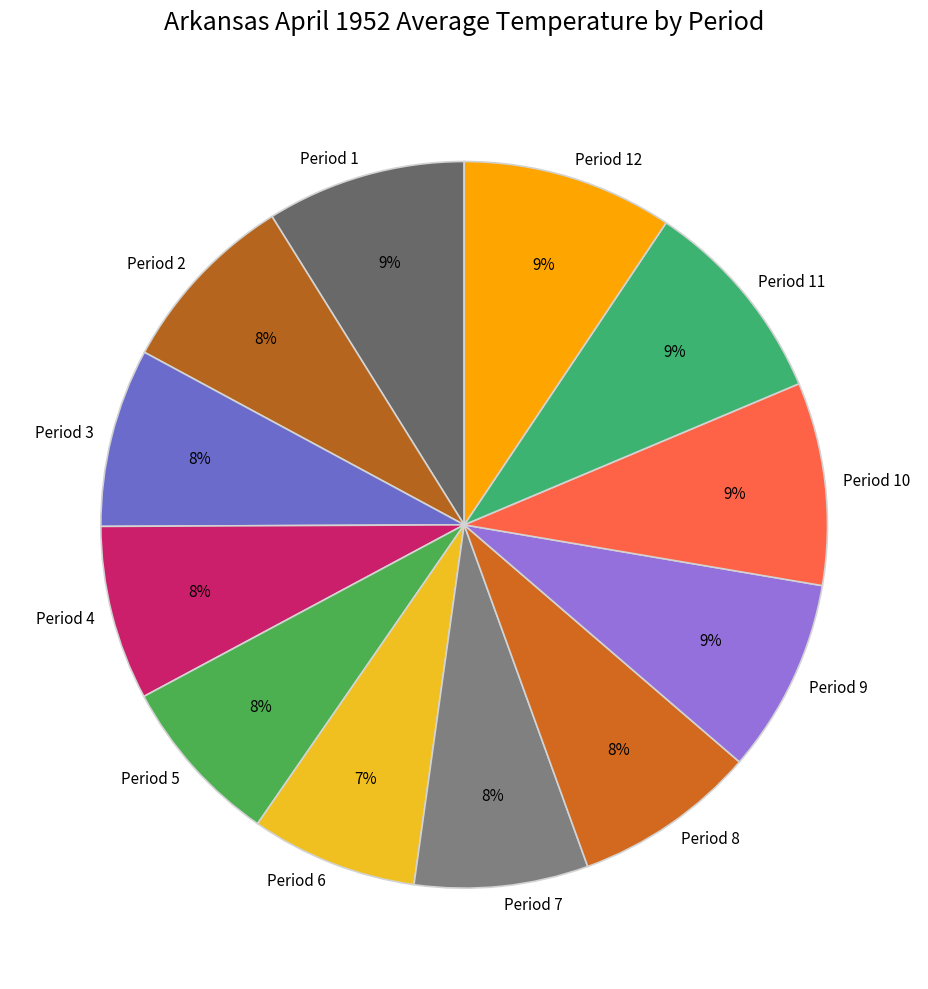

To the nearest percent, what is the difference between the largest and smallest slice percentages?

2%